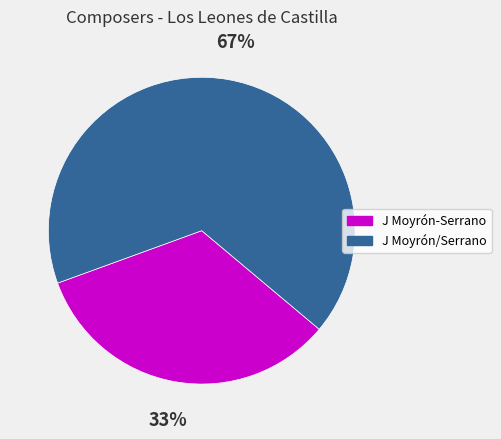

Approximately how many times larger is the value at J Moyrón/Serrano compared to J Moyrón-Serrano?

2.0